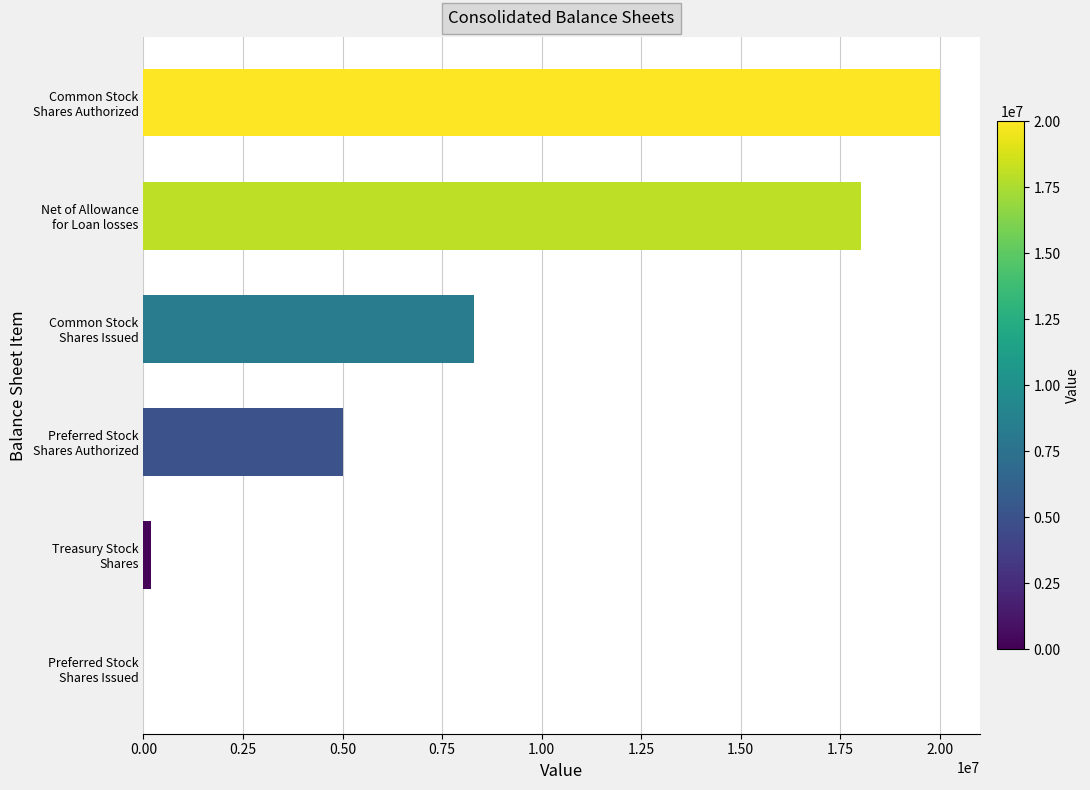

What is the greatest value displayed?

20000000